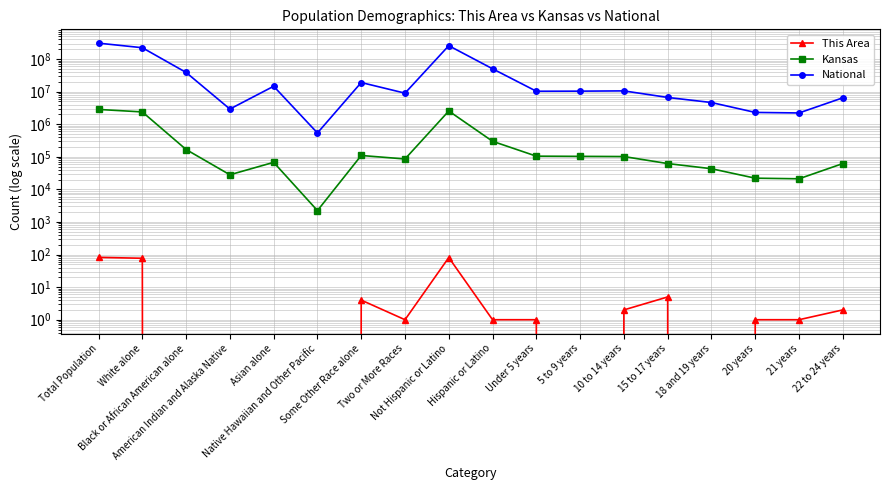

What is the value of the National point at the 5th from the left?

14674252